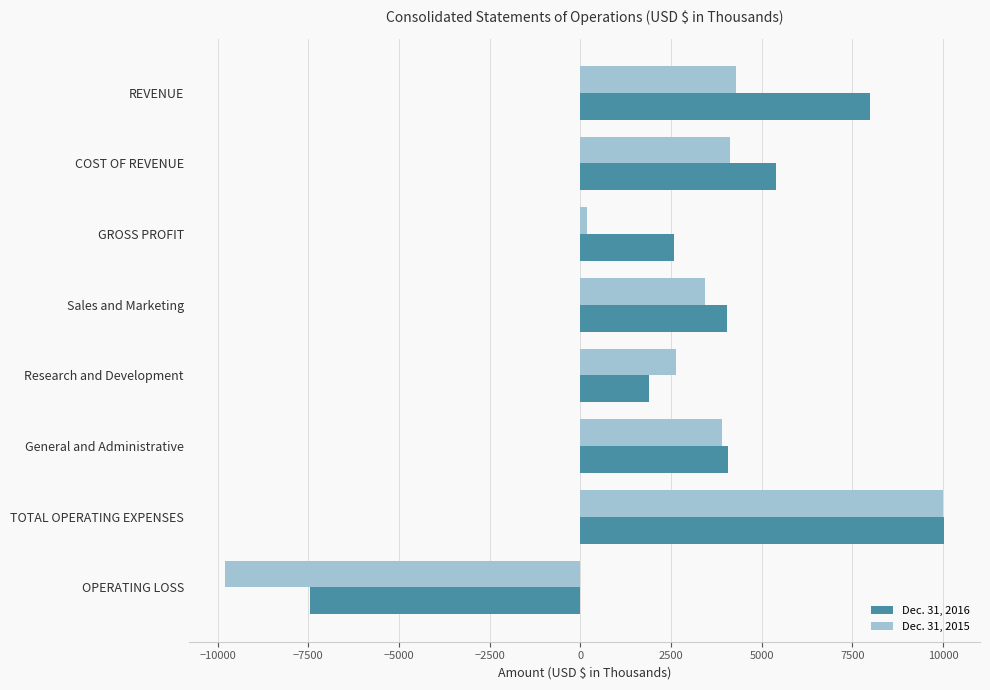

What is the difference between the second highest and minimum values in the Dec. 31, 2016 series?

15420